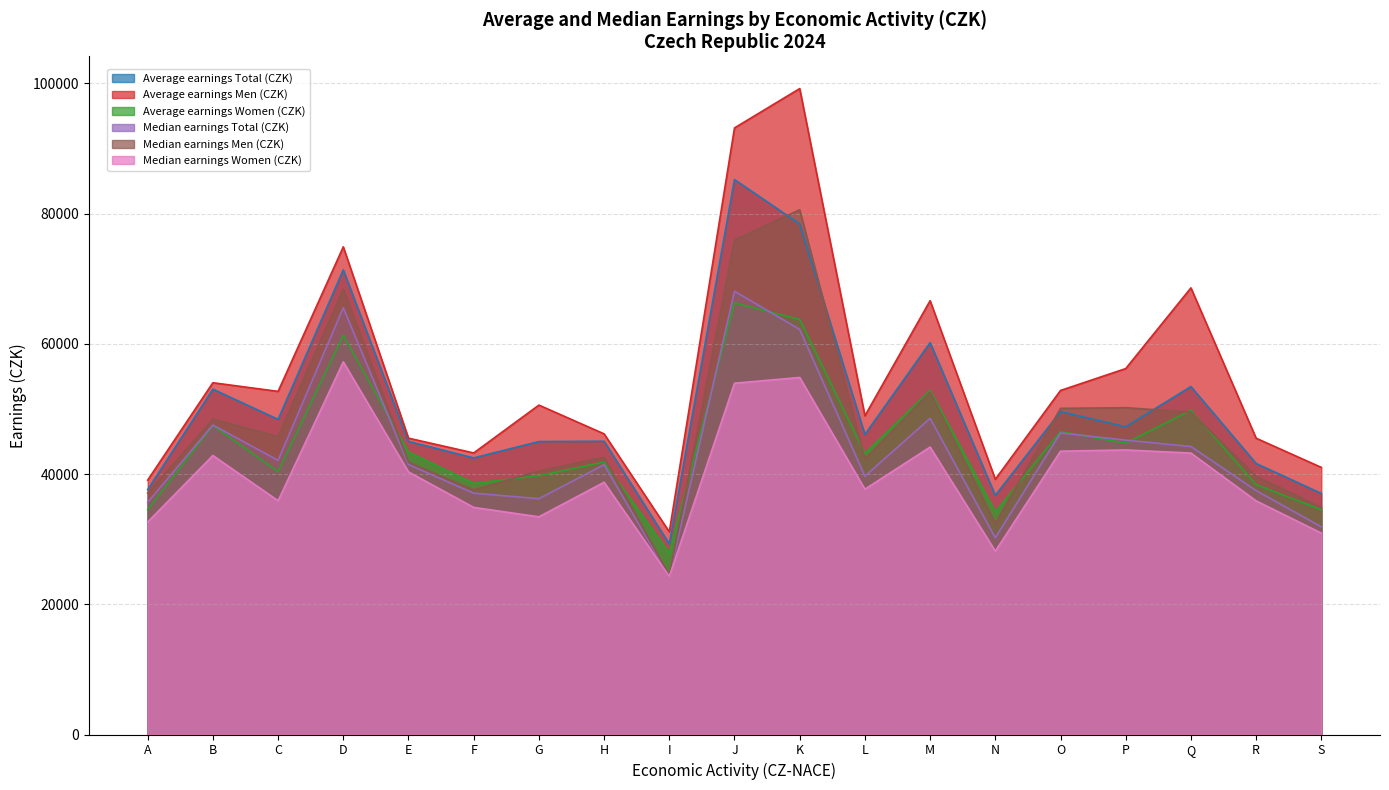

Which series has the largest range (max minus min)?

Average earnings Men (CZK)